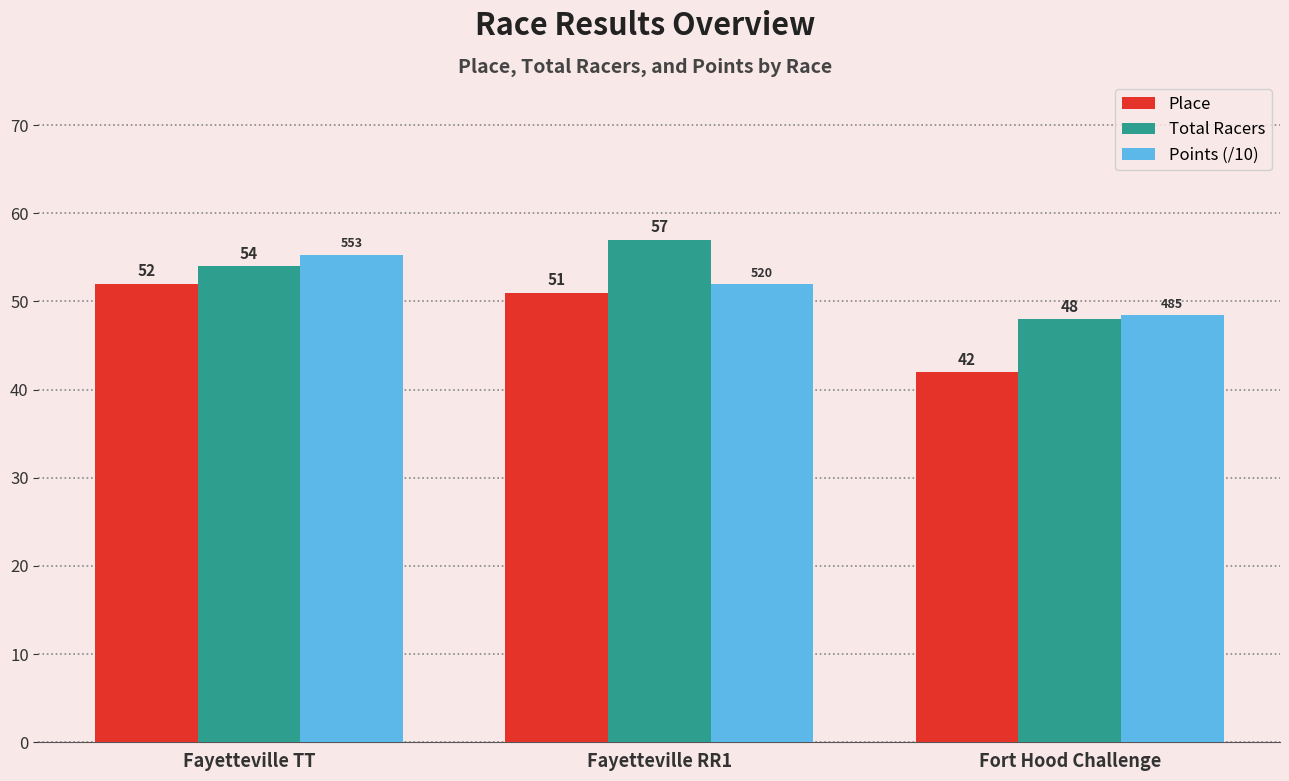

Which series has the largest total across all categories?

Total Racers